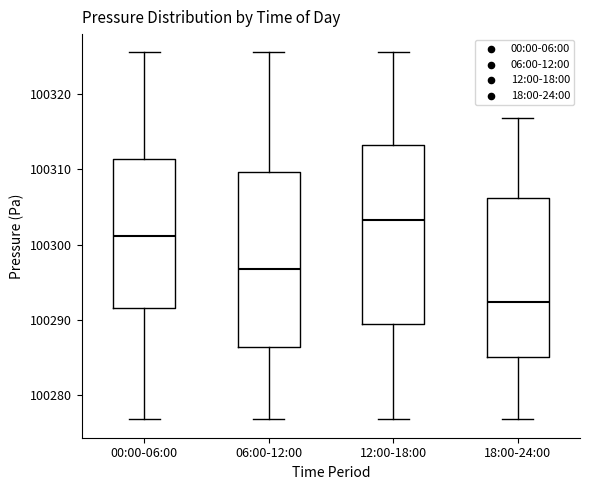

Reading left to right, read every box against the y-axis: the position of its median line, the range the box covers, and the ends of its whiskers. The values are not printed on the chart, so give them approximately, as read against the axis.

00:00-06:00: median 100301, box 100292 to 100311, whiskers 100277 to 100326
06:00-12:00: median 100297, box 100286 to 100310, whiskers 100277 to 100326
12:00-18:00: median 100303, box 100289 to 100313, whiskers 100277 to 100326
18:00-24:00: median 100292, box 100285 to 100306, whiskers 100277 to 100317